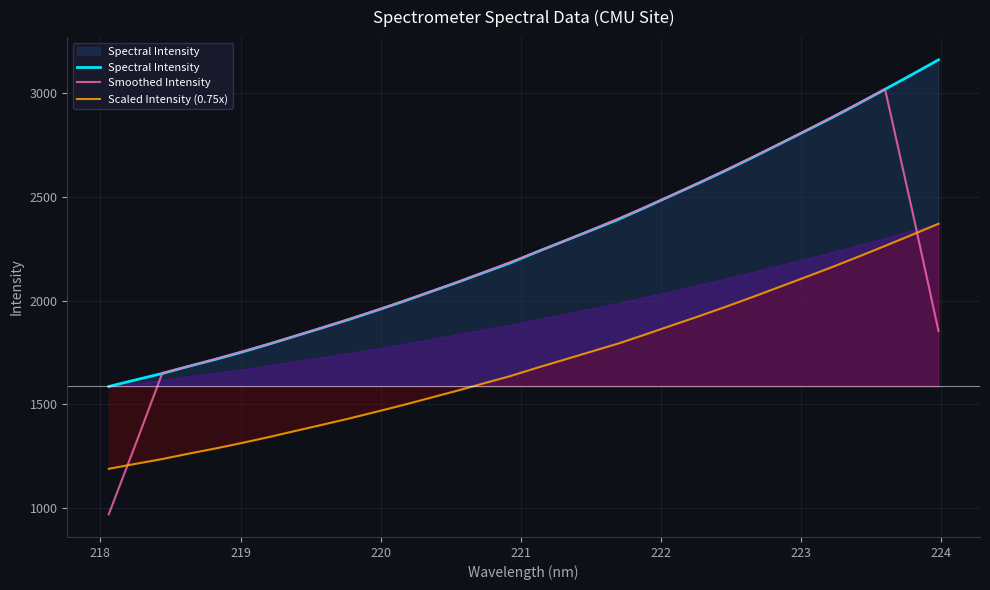

True or false: Scaled Intensity (0.75x) and Spectral Intensity intersect in this chart.

False